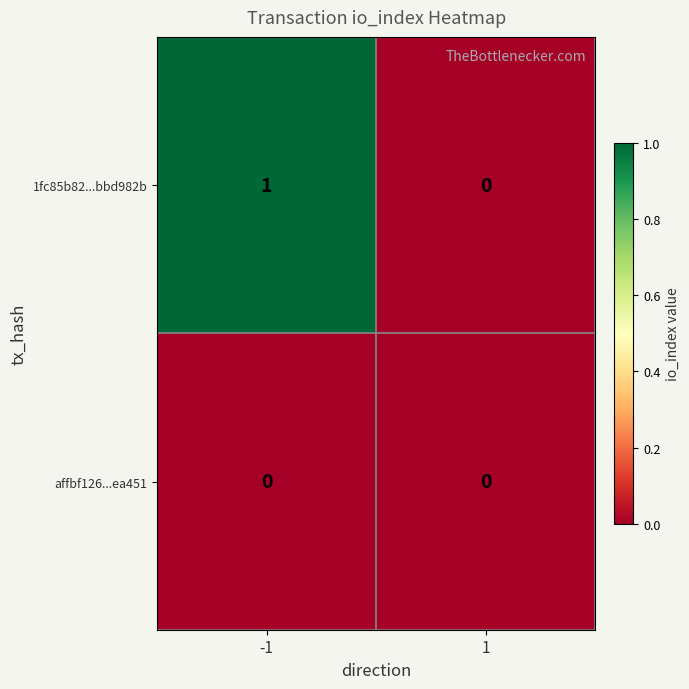

List the series in order of their overall mean, lowest first.

affbf126...ea451, 1fc85b82...bbd982b